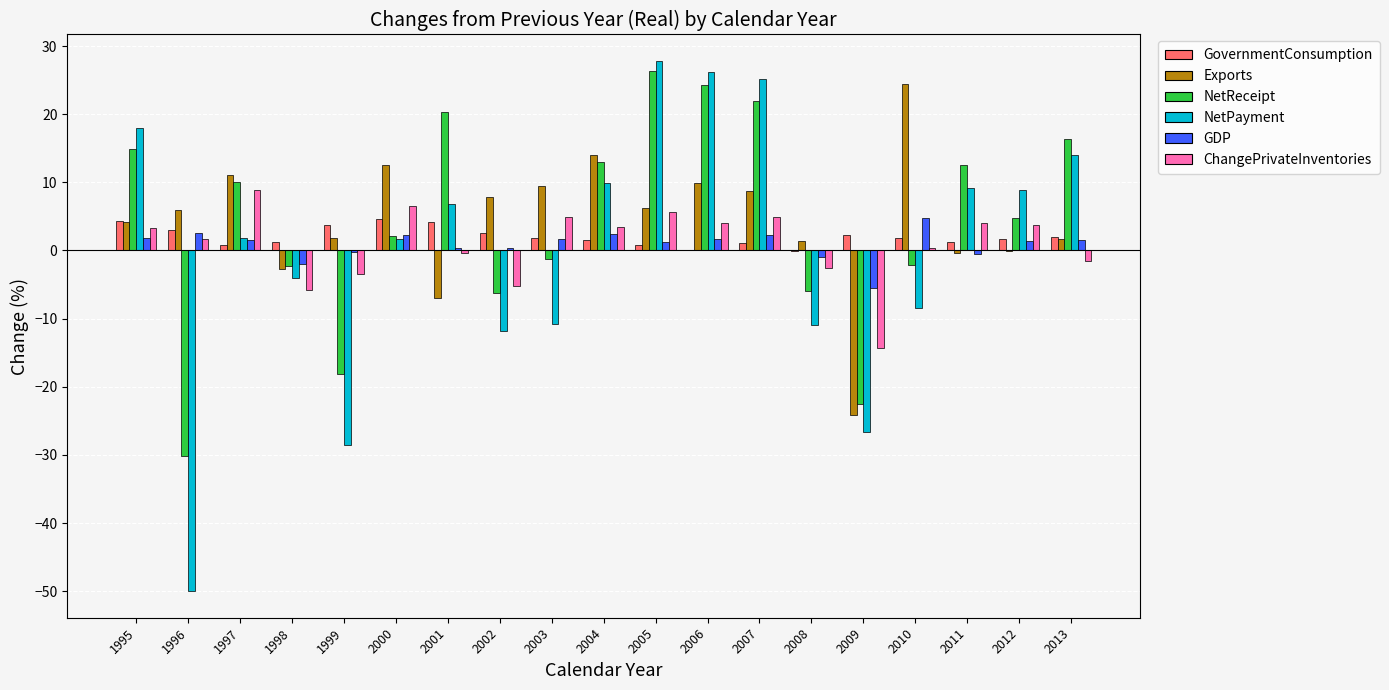

Is the value of Exports at 2010 greater than the value of ChangePrivateInventories at 2004?

Yes